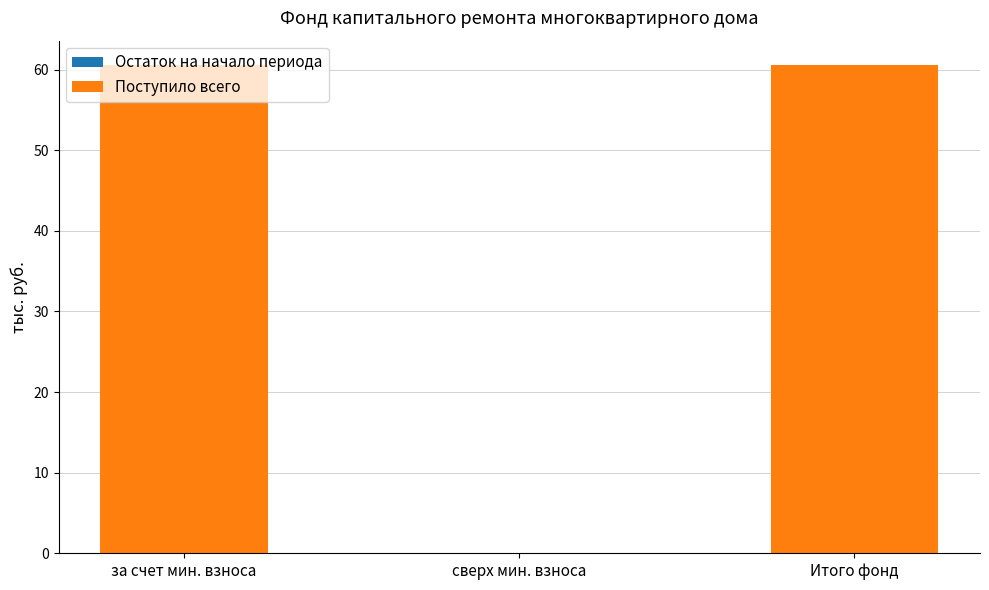

Is it true that the value at за счет мин. взноса is 38.2?

False